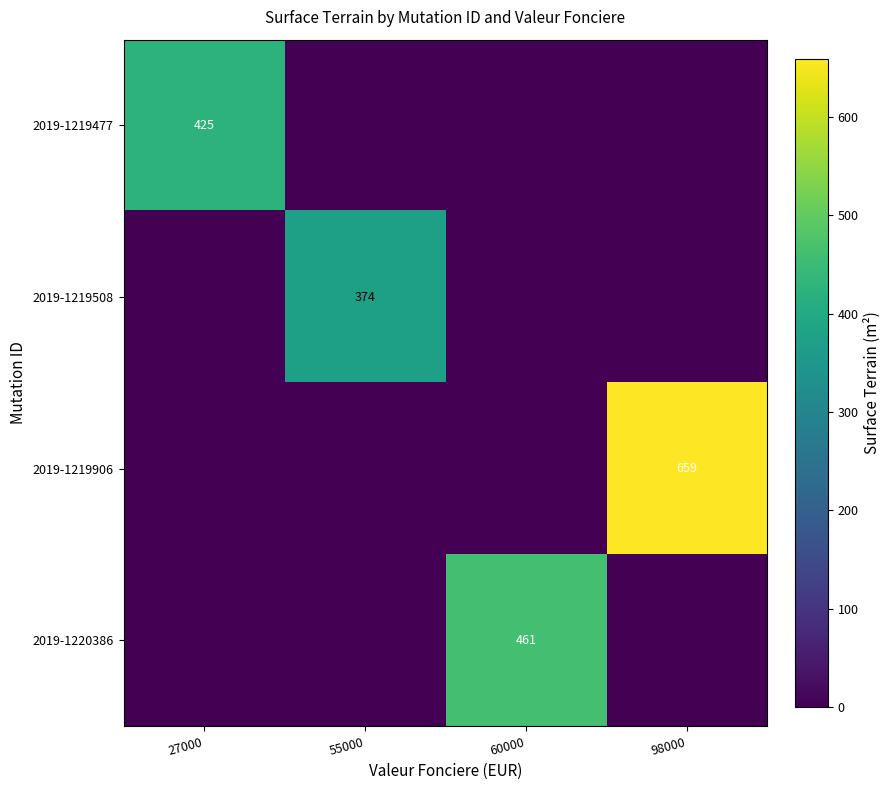

The value of 2019-1219906 at 98000 is 332. True or false?

False